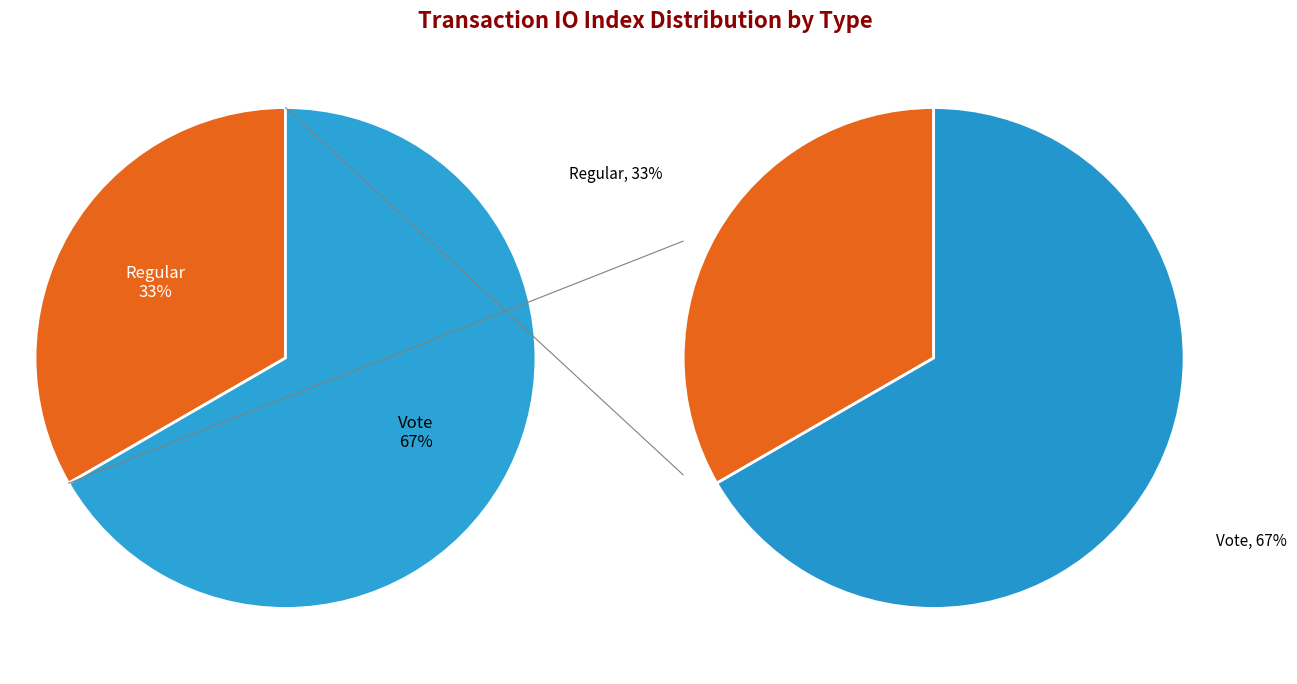

To the nearest percent, what is the average slice percentage?

50%